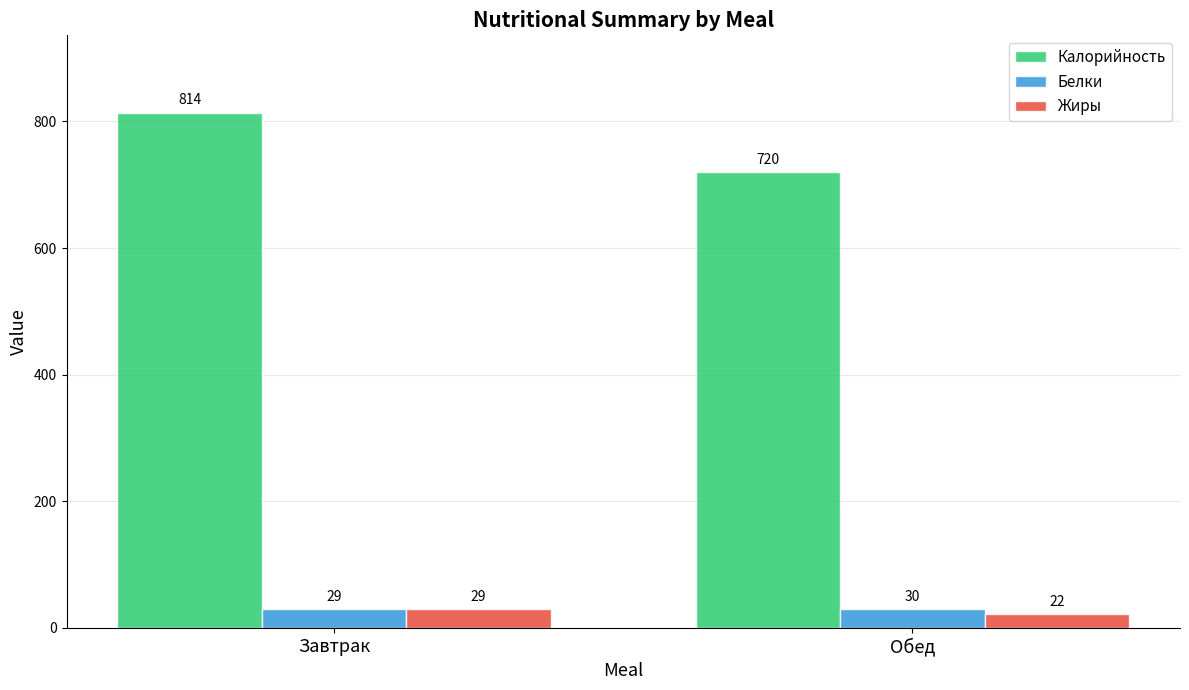

What is the label of the 1st bar from the left?

Завтрак